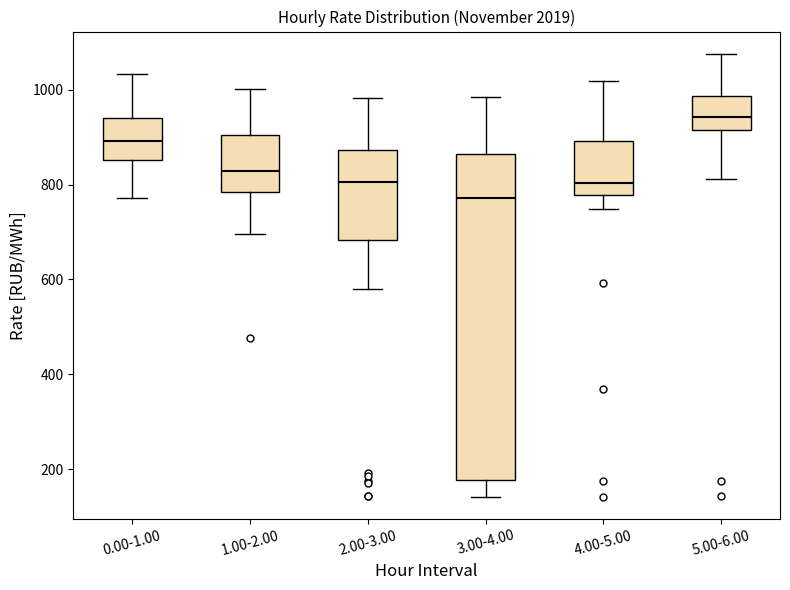

Where does the upper whisker of the box for 0.00-1.00 end on the y-axis? The values are not printed on the chart, so give them approximately, as read against the axis.

1040